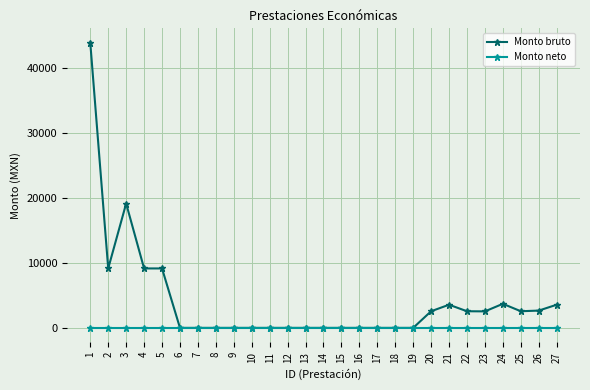

How many categories are shown in the chart?

27